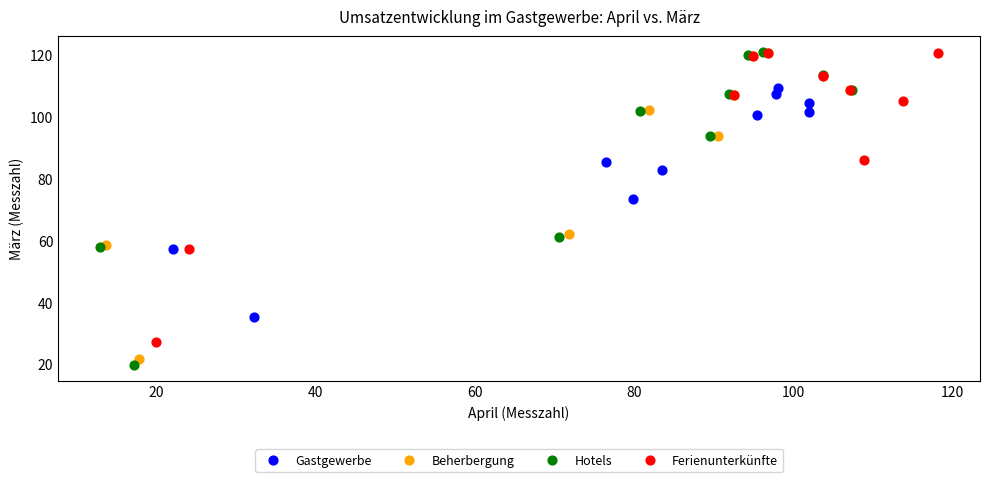

Which series has the widest spread of Y values?

Hotels